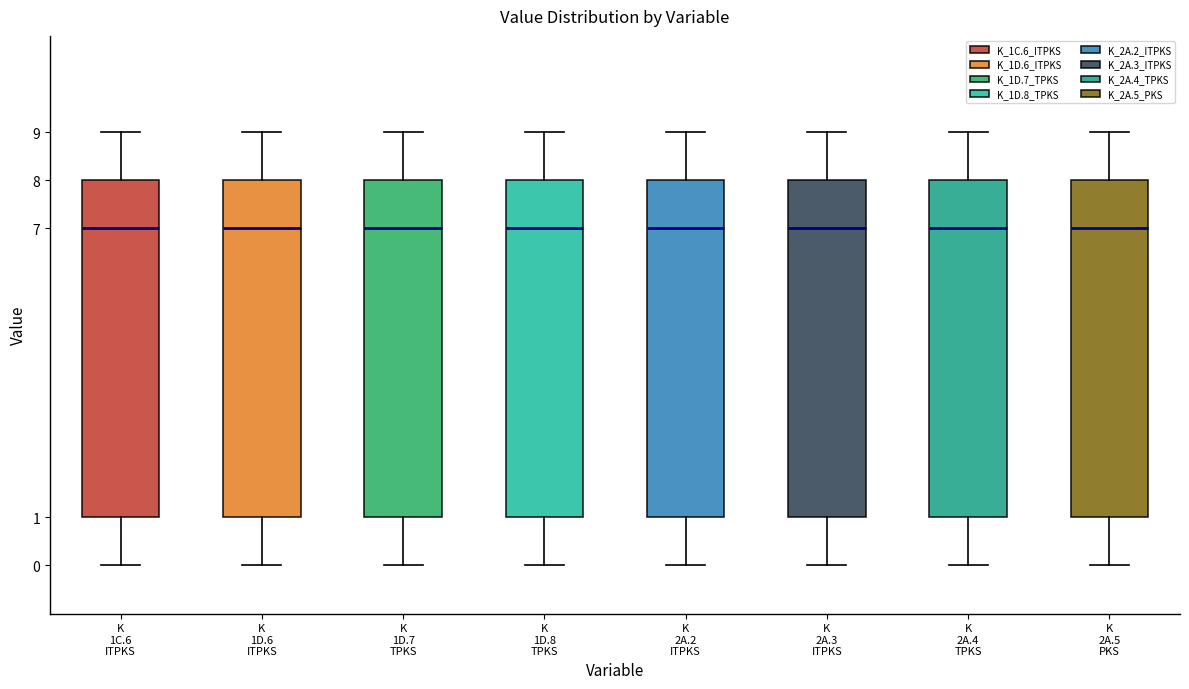

Reading left to right, transcribe this box plot: for each box, give where its median line is, the range the box spans, and where its two whiskers end, as read against the y-axis. The values are not printed on the chart, so give them approximately, as read against the axis.

K 1C.6 ITPKS: median 7, box 1 to 8, whiskers 0 to 9
K 1D.6 ITPKS: median 7, box 1 to 8, whiskers 0 to 9
K 1D.7 TPKS: median 7, box 1 to 8, whiskers 0 to 9
K 1D.8 TPKS: median 7, box 1 to 8, whiskers 0 to 9
K 2A.2 ITPKS: median 7, box 1 to 8, whiskers 0 to 9
K 2A.3 ITPKS: median 7, box 1 to 8, whiskers 0 to 9
K 2A.4 TPKS: median 7, box 1 to 8, whiskers 0 to 9
K 2A.5 PKS: median 7, box 1 to 8, whiskers 0 to 9